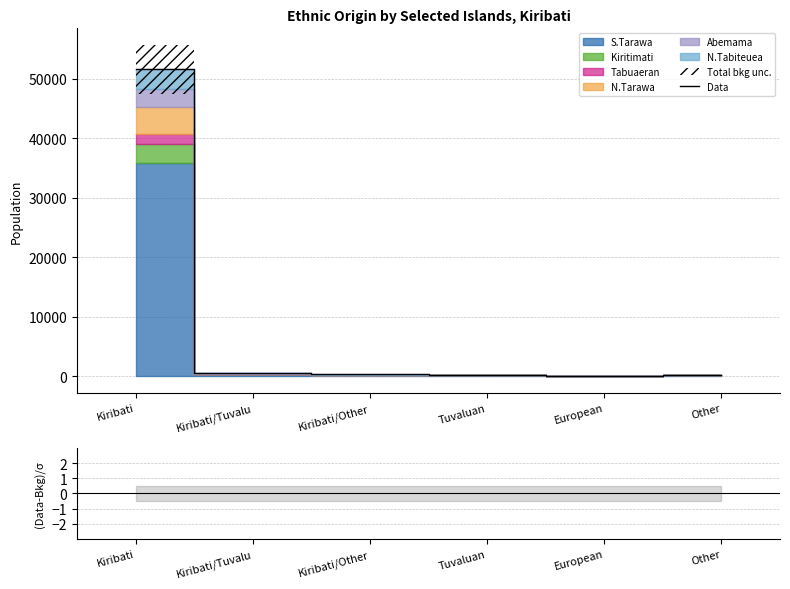

What is the difference between the maximum and minimum values?

51416